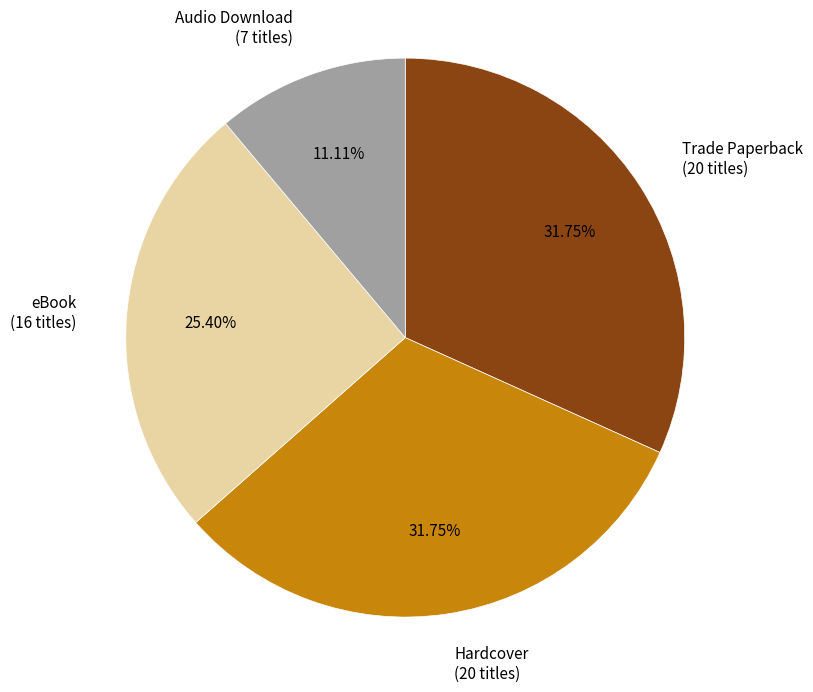

What percentage is the Audio Download slice, to the nearest percent?

11%